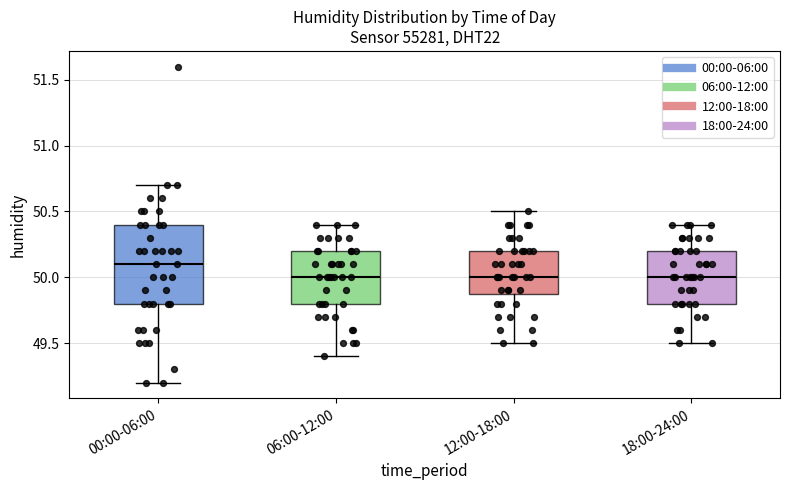

Where does the lower whisker of the box for 00:00-06:00 end on the y-axis? The values are not printed on the chart, so give them approximately, as read against the axis.

49.2